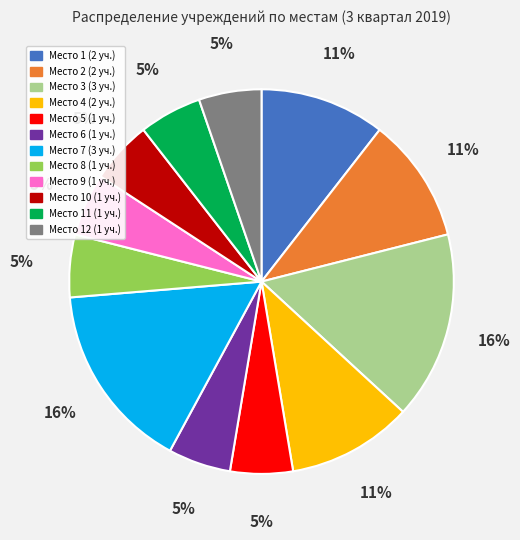

To the nearest percent, what is the average slice percentage?

8%